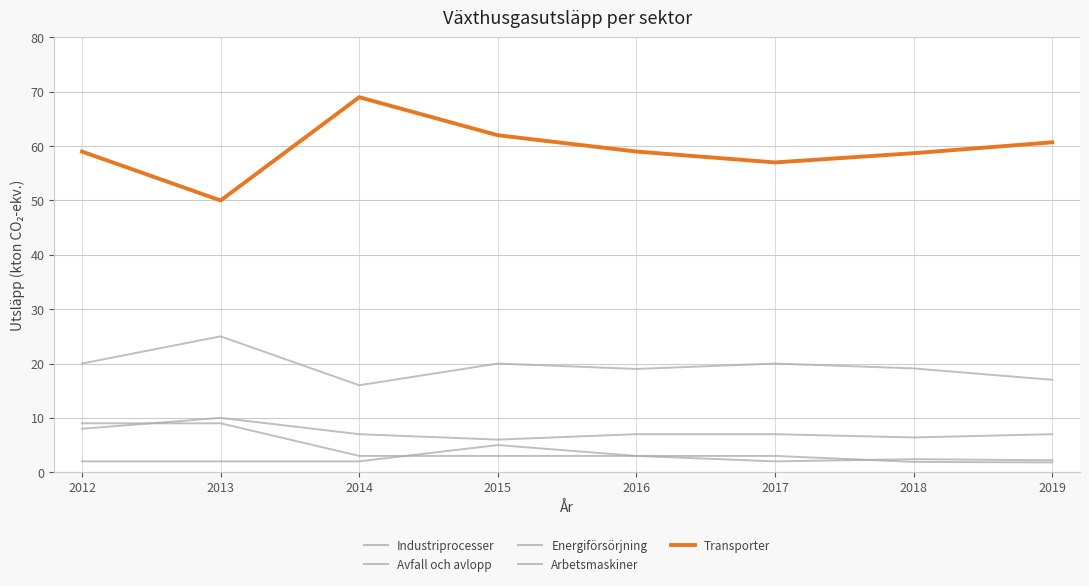

Between 2015 and 2014, which is larger?

2015